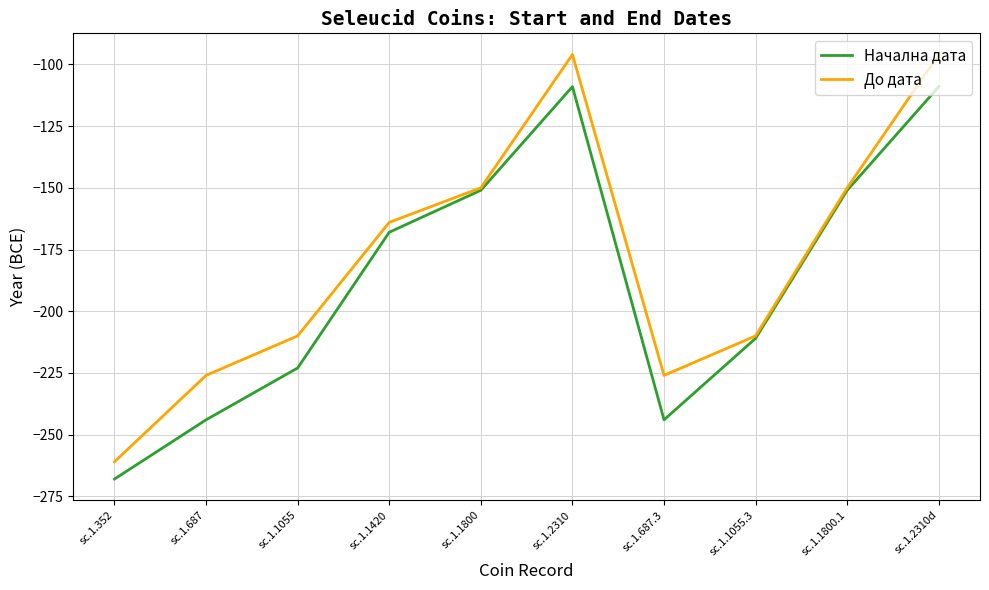

What position from the right is sc.1.1420?

7